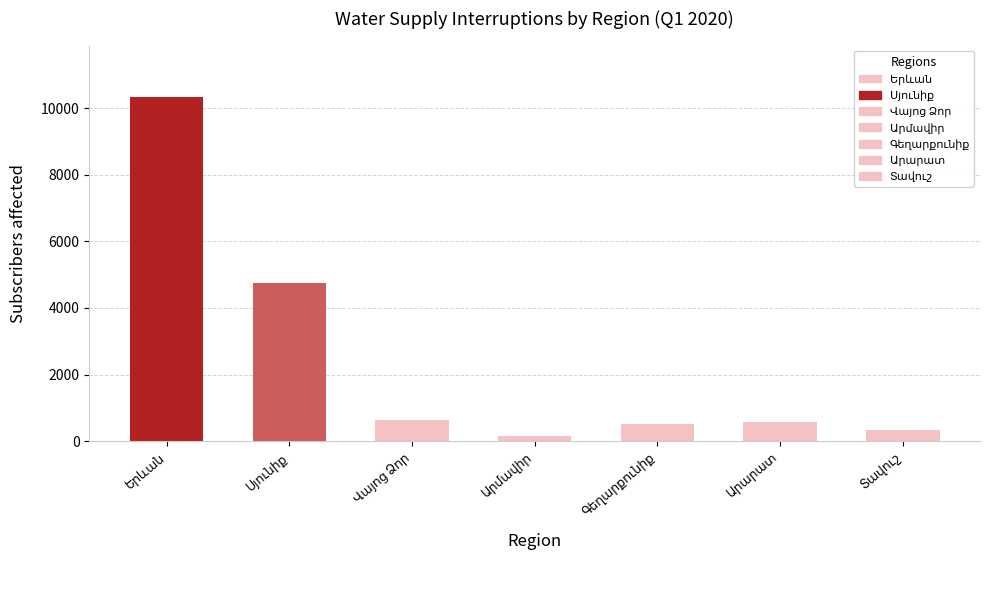

How many data points in Total subscribers affected are above 564?

3